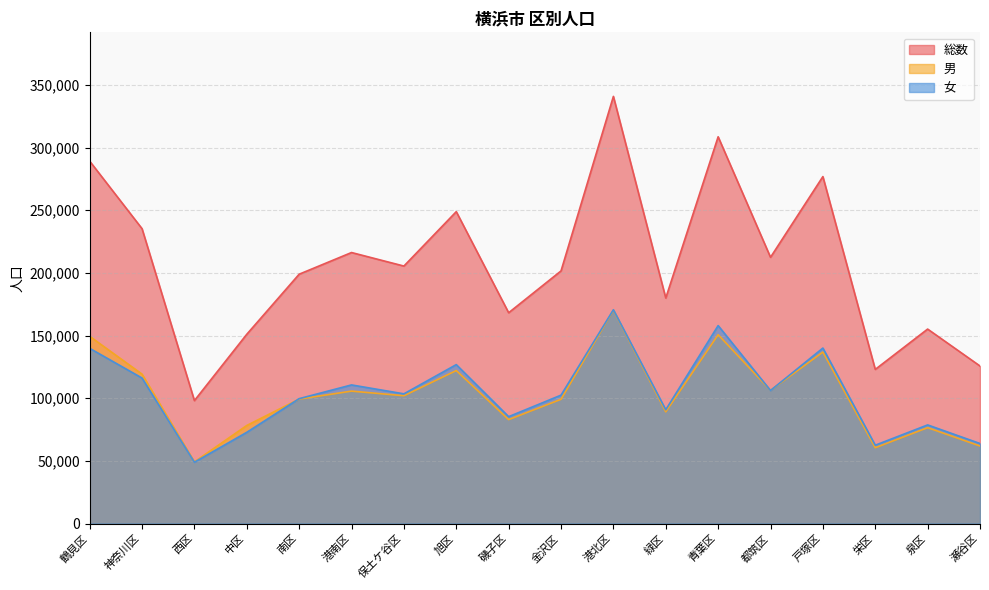

Count the number of categories in the chart.

18